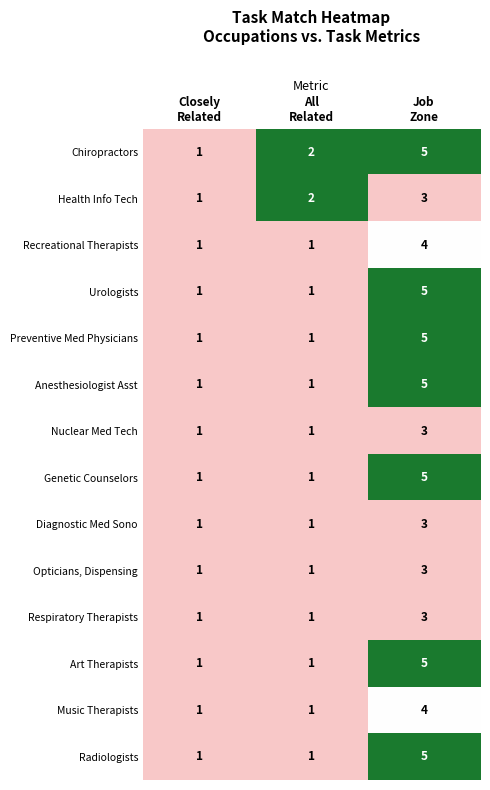

Count the number of categories in the chart.

3